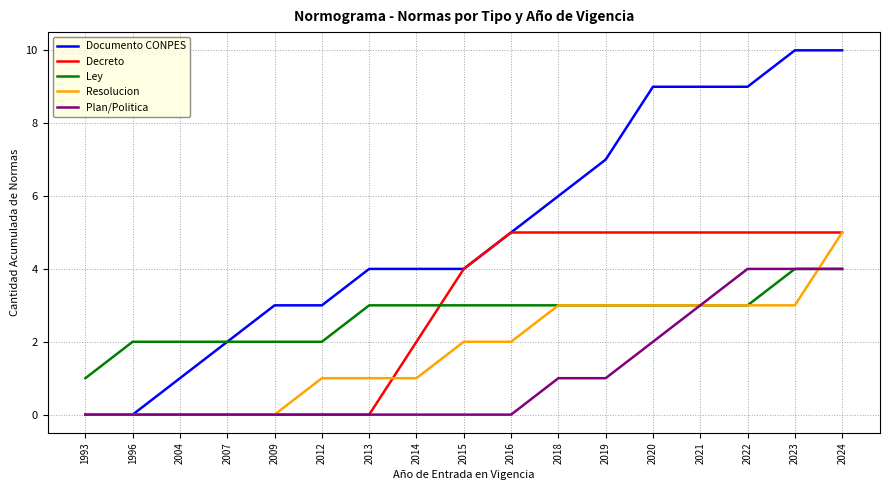

Reading left to right, transcribe all the data shown in this chart.

Documento CONPES: 0	0	1	2	3	3	4	4	4	5	6	7	9	9	9	10	10
Decreto: 0	0	0	0	0	0	0	2	4	5	5	5	5	5	5	5	5
Ley: 1	2	2	2	2	2	3	3	3	3	3	3	3	3	3	4	4
Resolucion: 0	0	0	0	0	1	1	1	2	2	3	3	3	3	3	3	5
Plan/Politica: 0	0	0	0	0	0	0	0	0	0	1	1	2	3	4	4	4